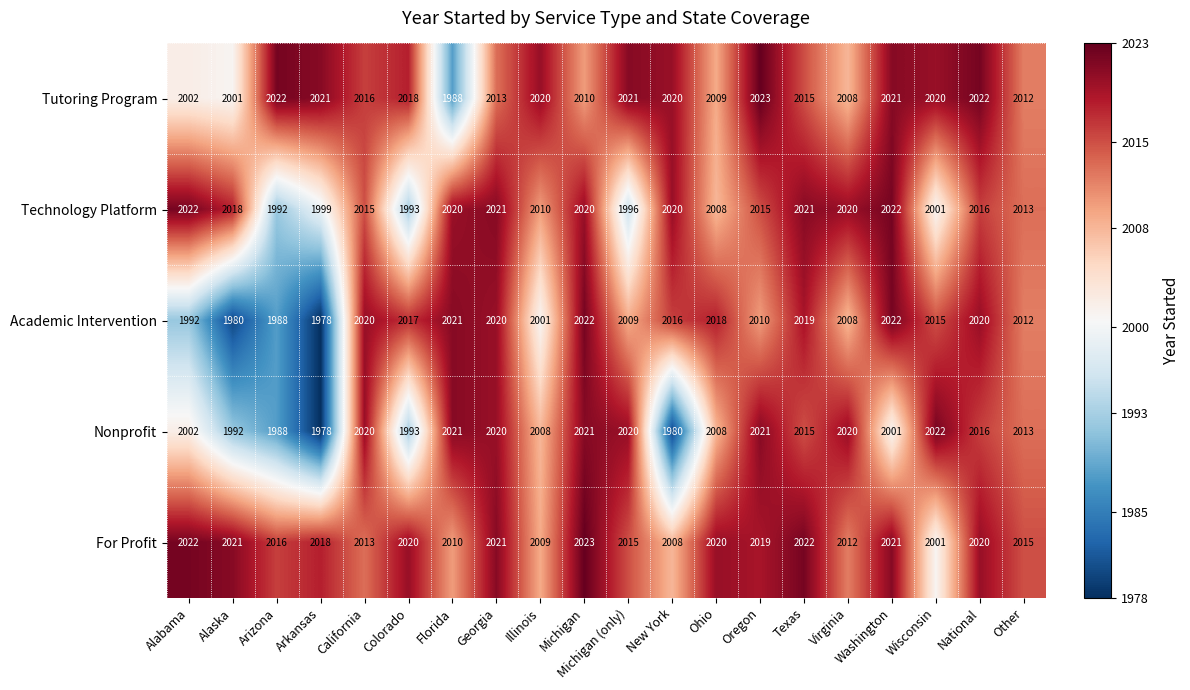

What is the difference between the Academic Intervention values at Wisconsin and Arkansas?

37